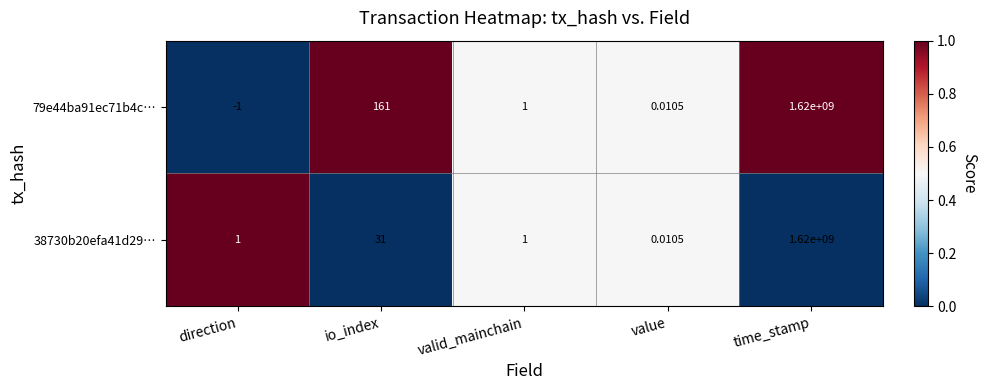

At which label is 38730b20efa41d29… closest to 810000000?

io_index